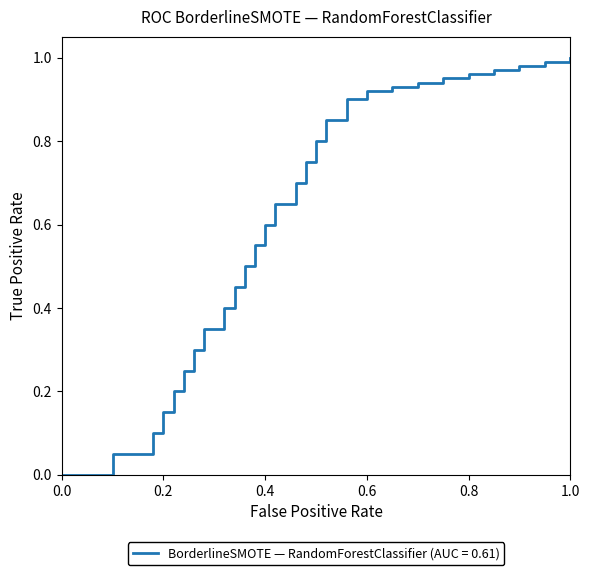

The value at 0.4 is 0.4. True or false?

False